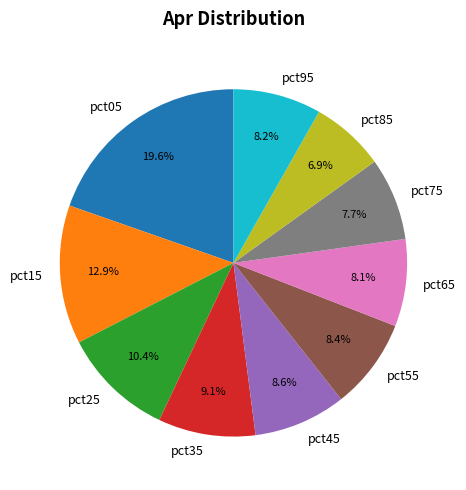

Which slice is the smallest?

pct85